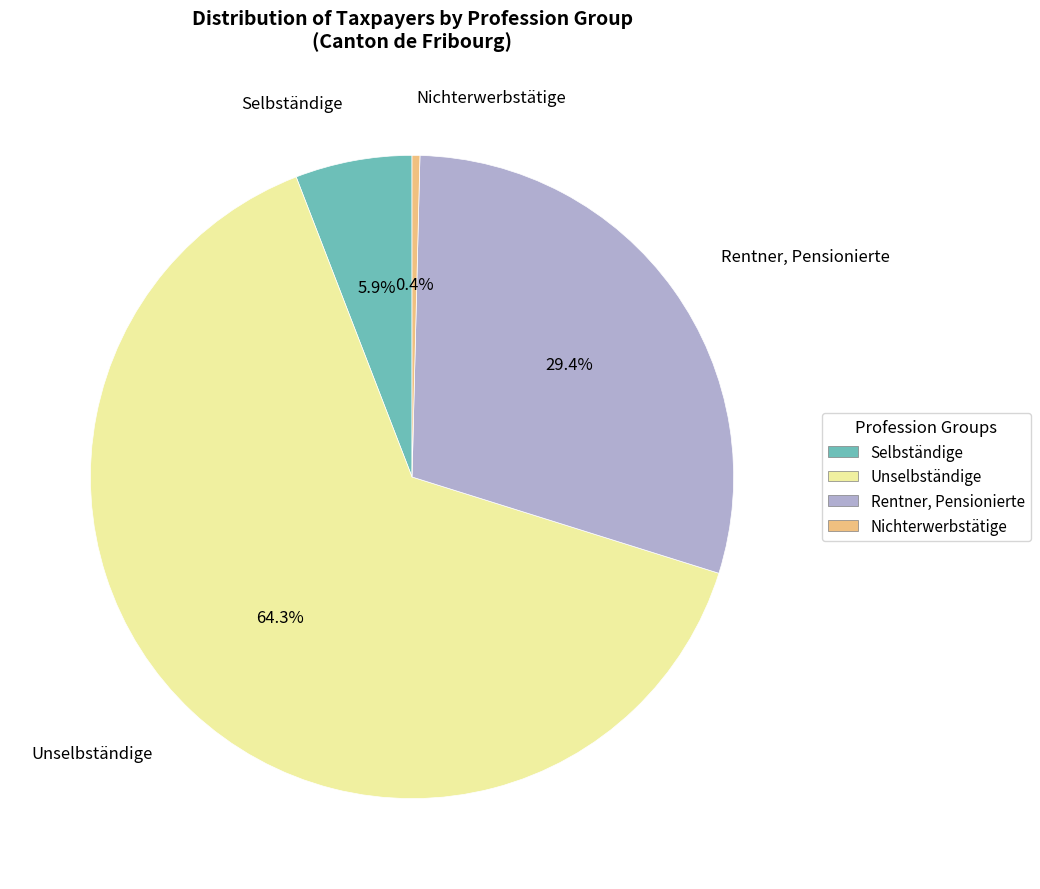

Between Unselbständige and Rentner, Pensionierte, which is larger?

Unselbständige